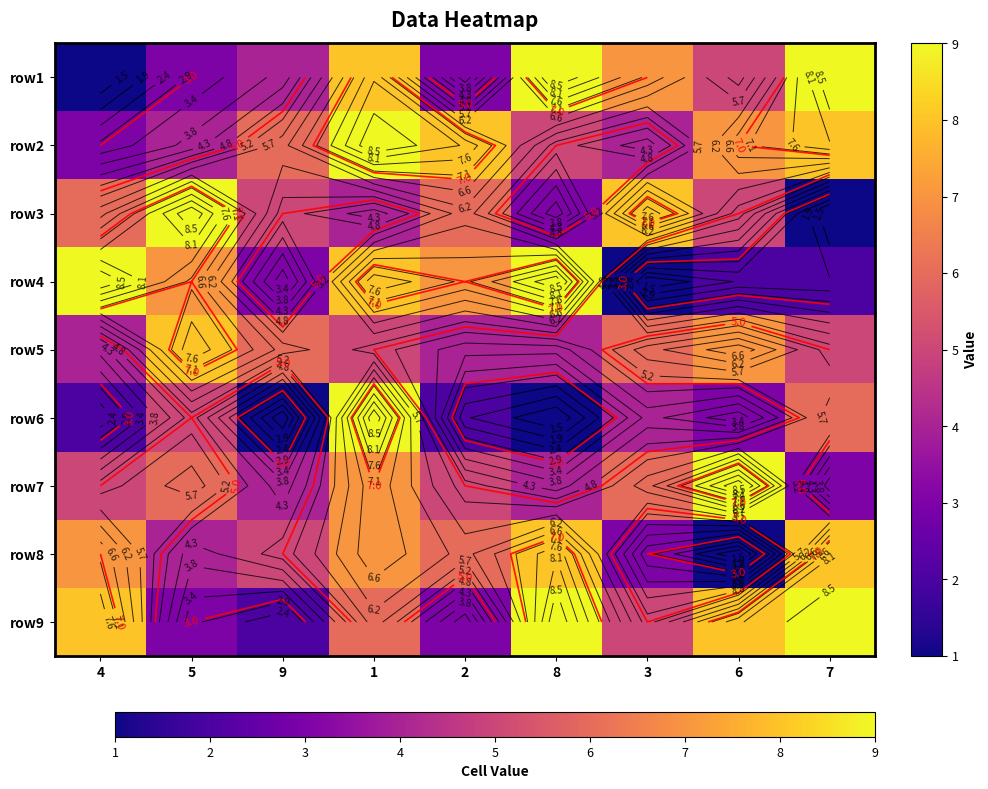

Rank the series by their maximum value, from highest to lowest.

row1, row2, row3, row4, row6, row7, row9, row5, row8